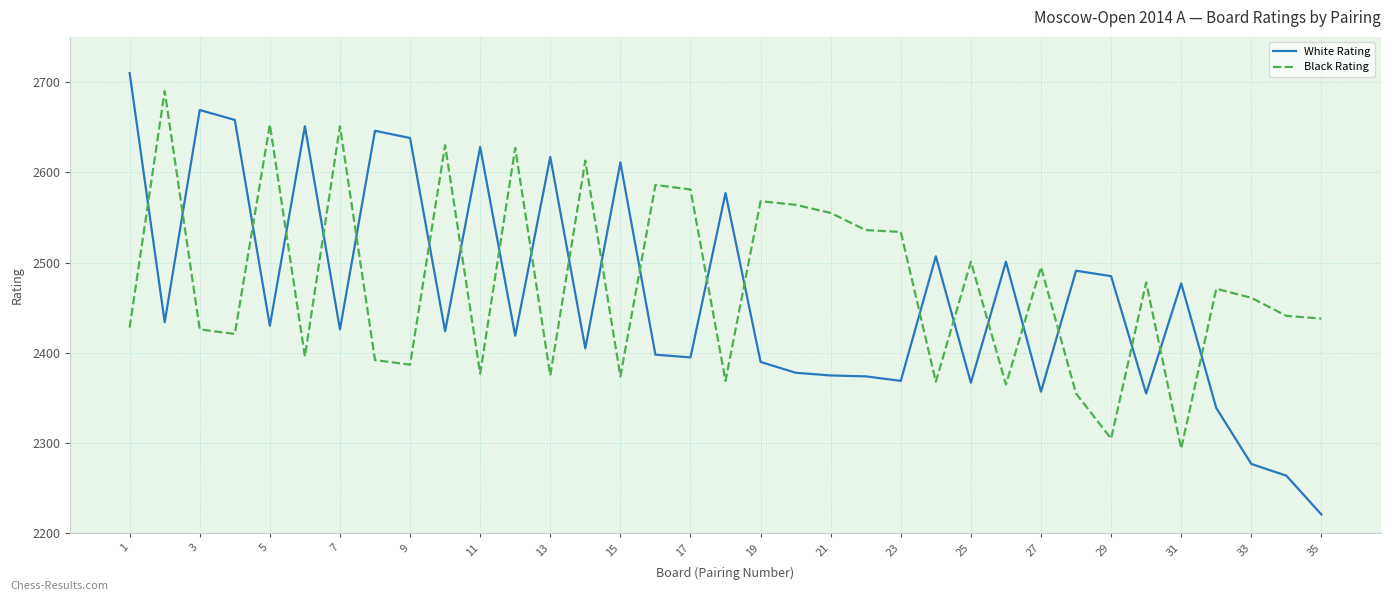

Which series has the largest total across all categories?

Black Rating